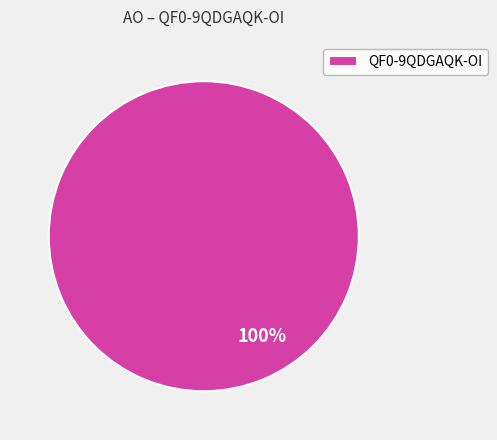

To the nearest percent, what portion does QF0-9QDGAQK-OI represent?

100%